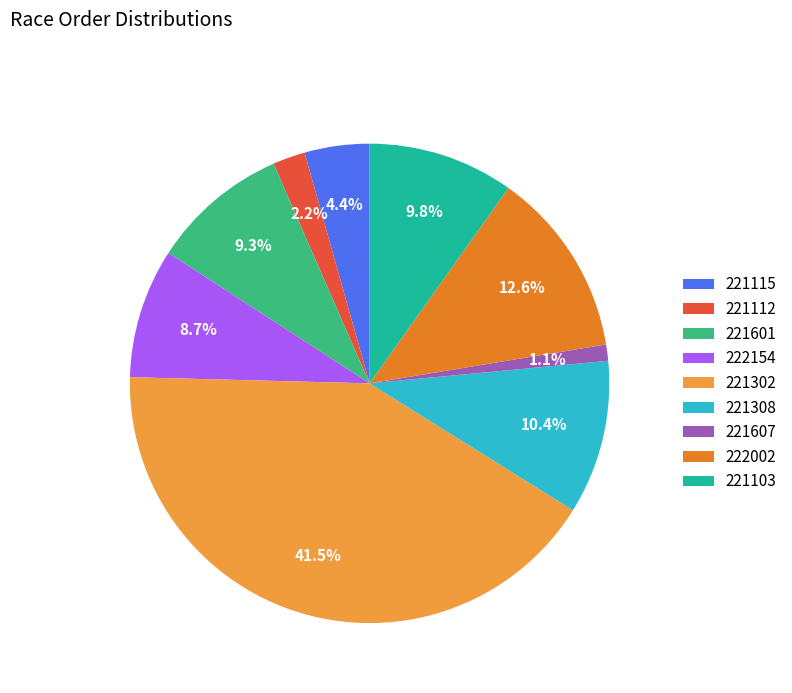

What portion of the pie excludes 221112?

97.8%